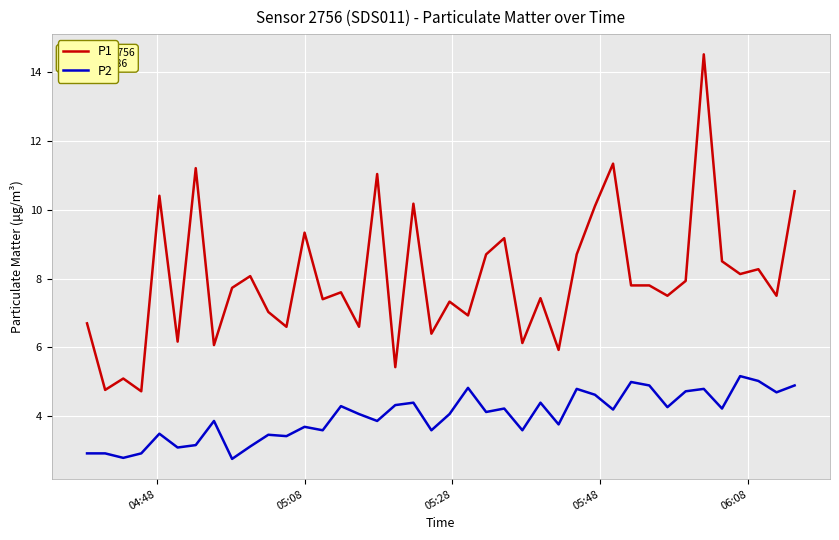

In P2, how many points are lower than both neighbors (excluding endpoints)?

14